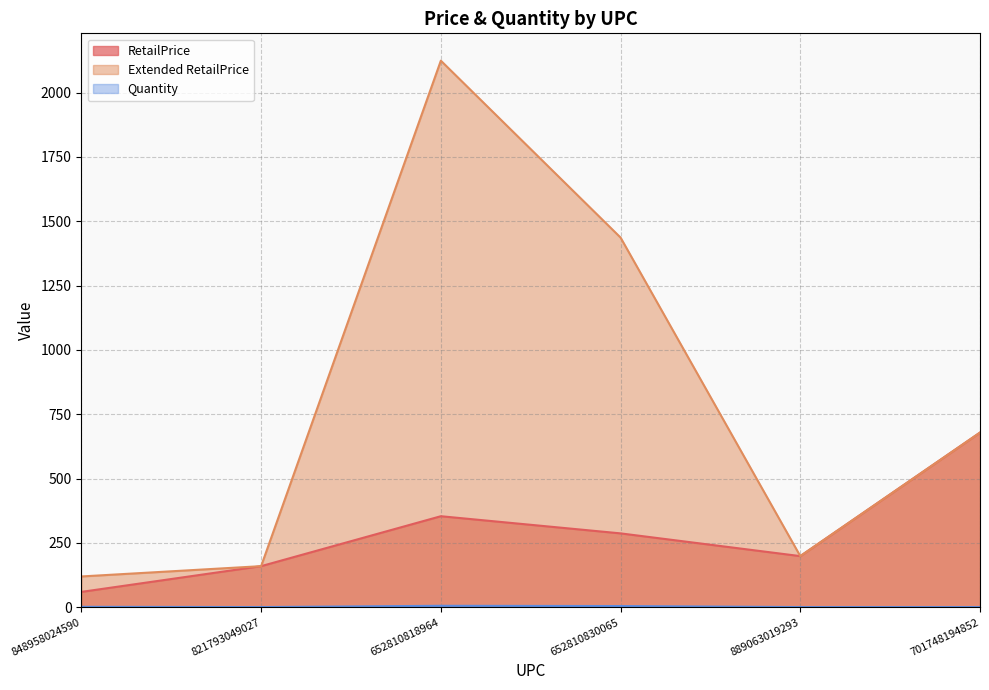

What is the difference between the second highest and minimum values in the Quantity series?

4.0